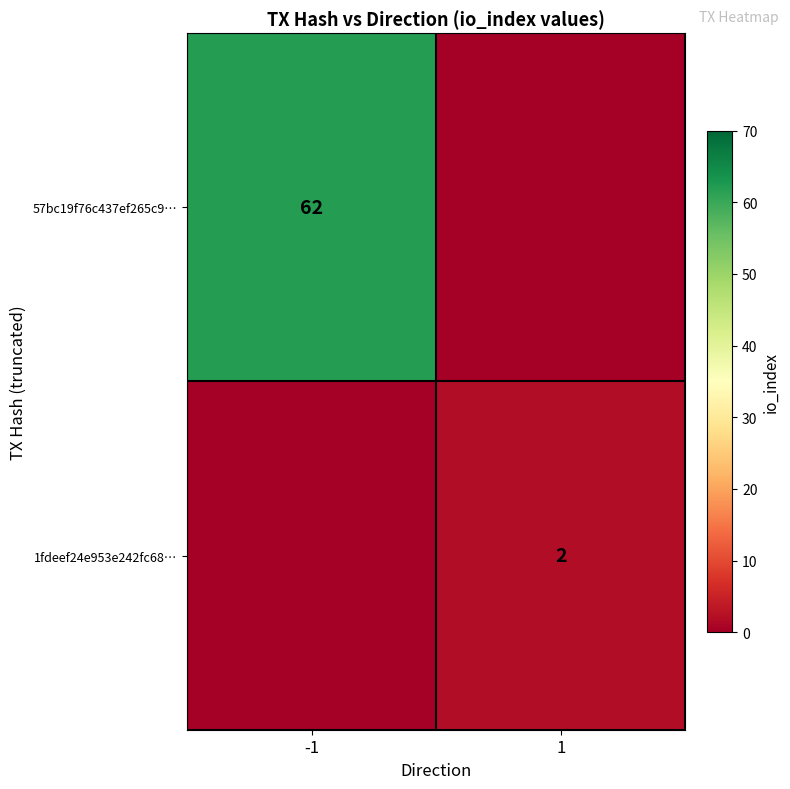

Which series has the largest range (max minus min)?

57bc19f76c437ef265c9…